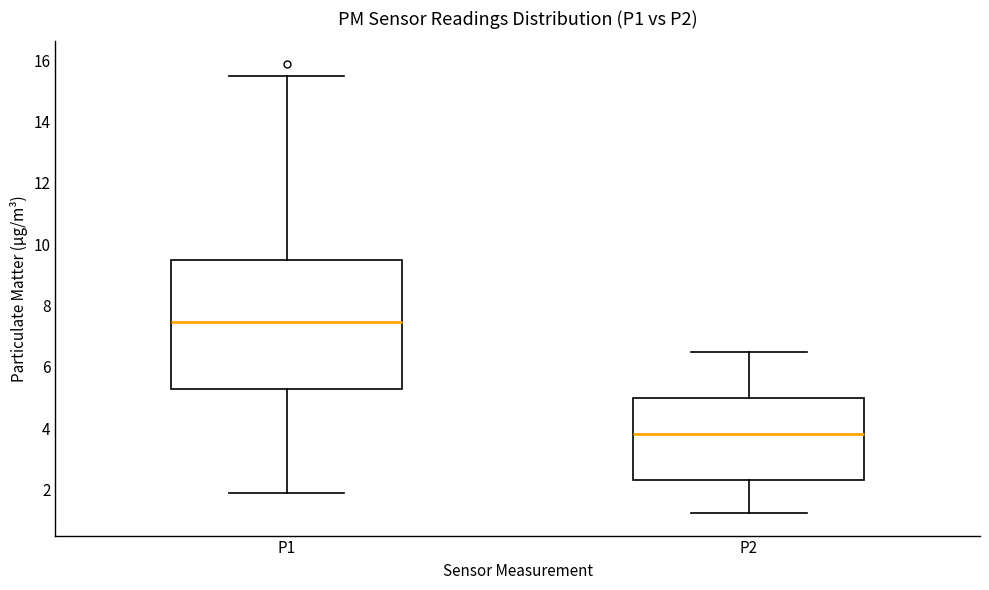

Reading left to right, transcribe this box plot: for each box, give where its median line is, the range the box spans, and where its two whiskers end, as read against the y-axis. The values are not printed on the chart, so give them approximately, as read against the axis.

P1: median 7.4, box 5.2 to 9.4, whiskers 2.0 to 15.4
P2: median 3.8, box 2.4 to 5.0, whiskers 1.2 to 6.4